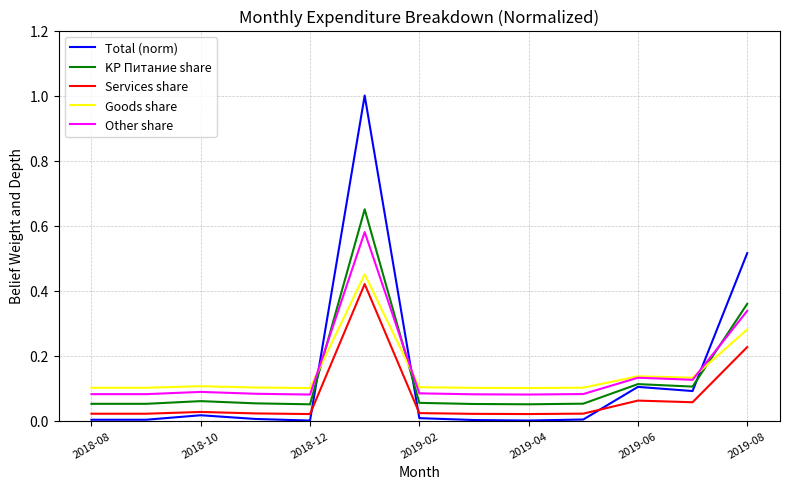

How many lines are shown in the chart?

5